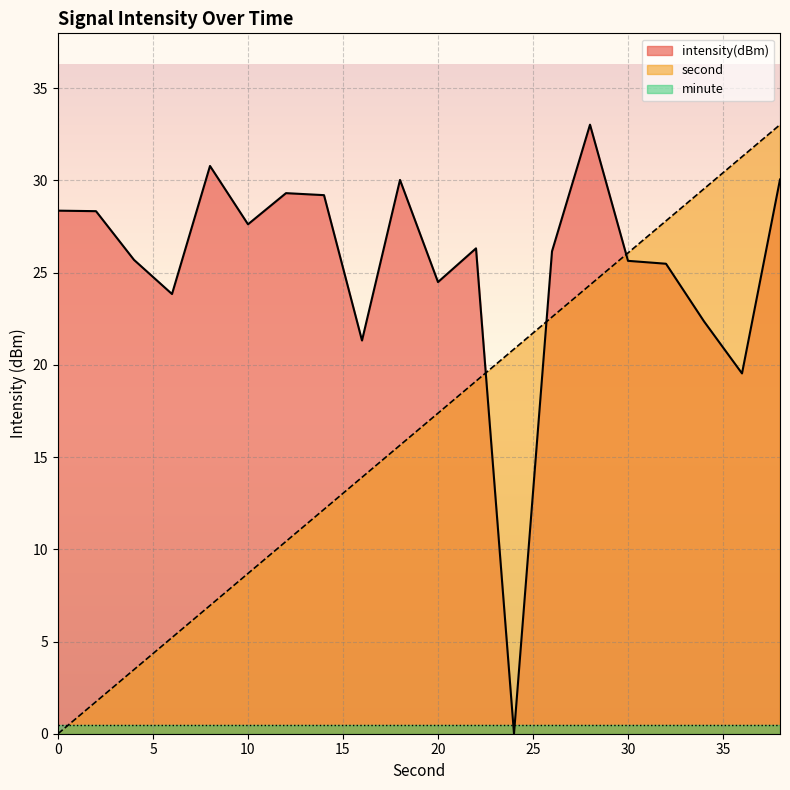

True or false: second has more than 0 interior local peaks.

False